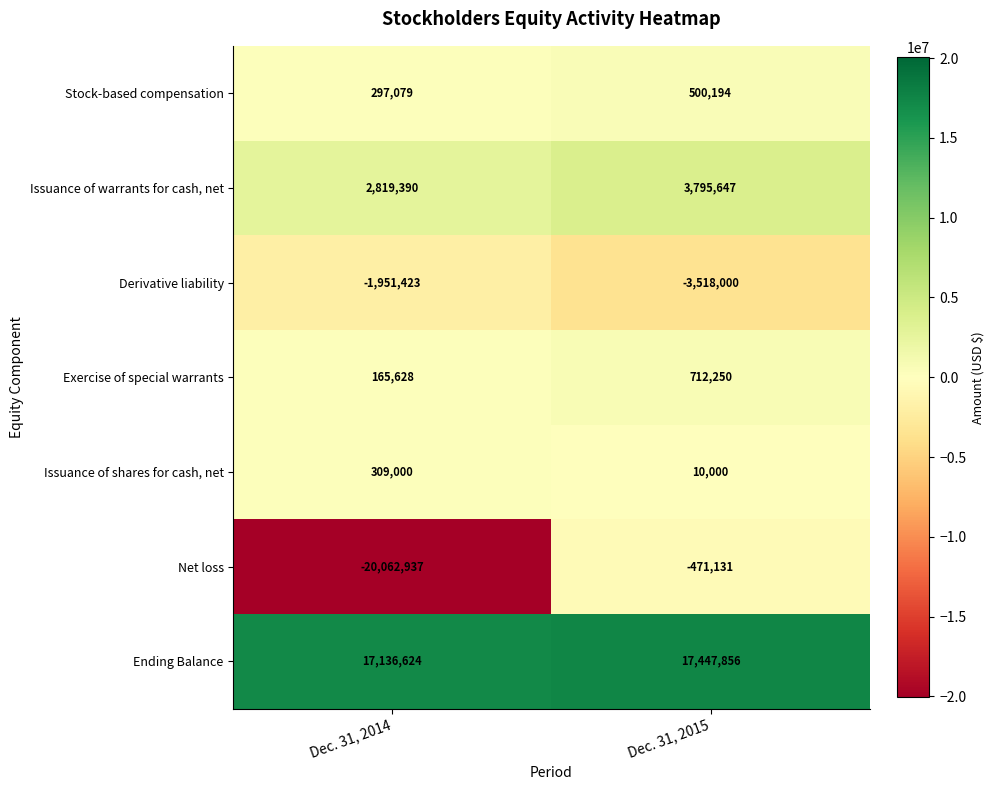

Is it true that Ending Balance equals 30474749 at Dec. 31, 2015?

False